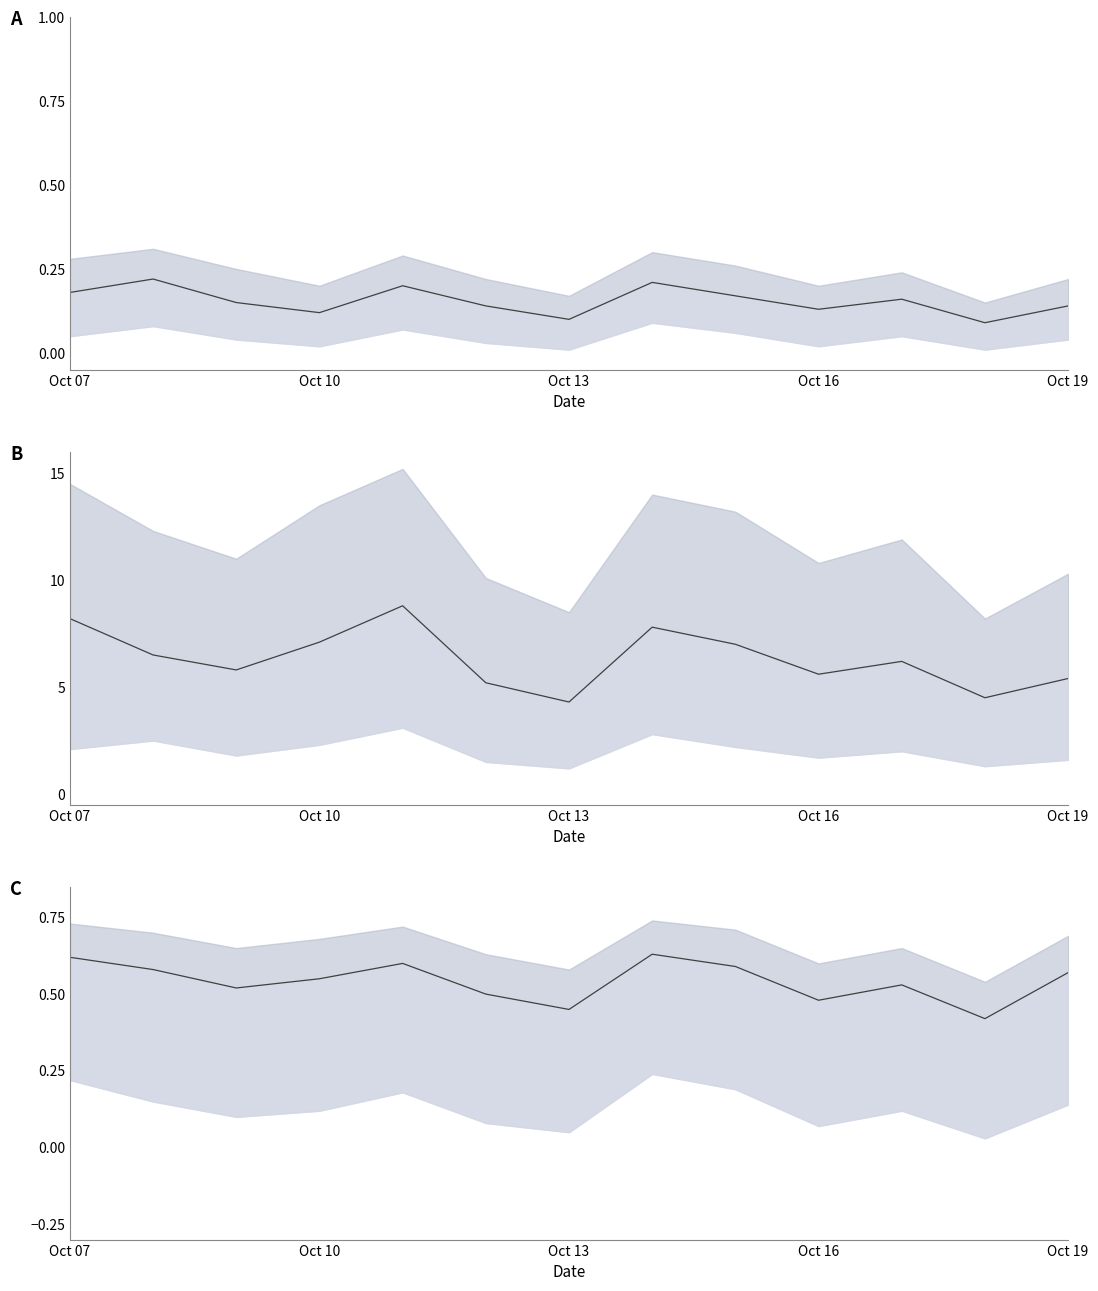

What is the difference between the maximum and minimum values in the HO_mean series?

0.1